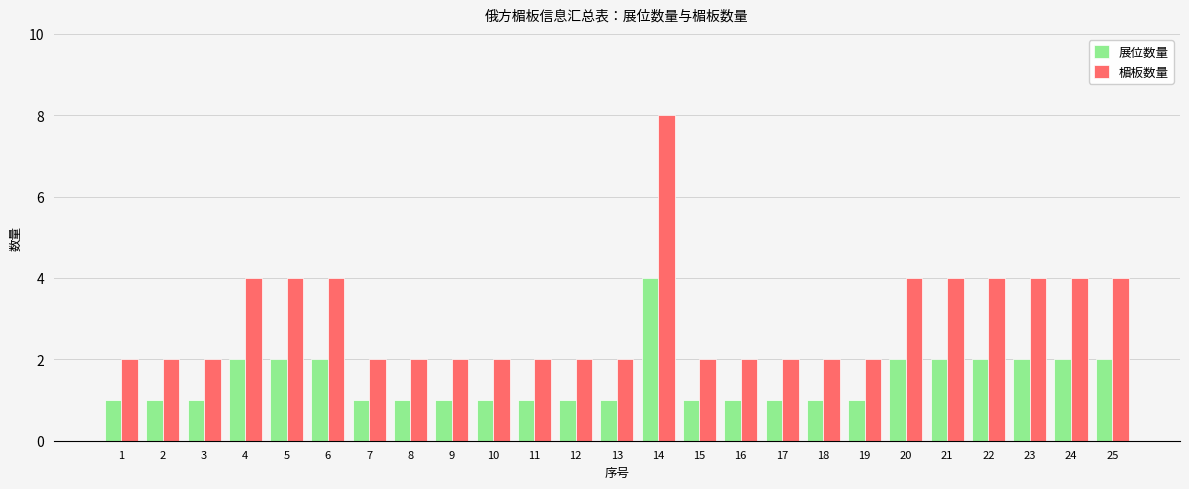

Are the bars grouped side by side (vs. stacked)?

Yes